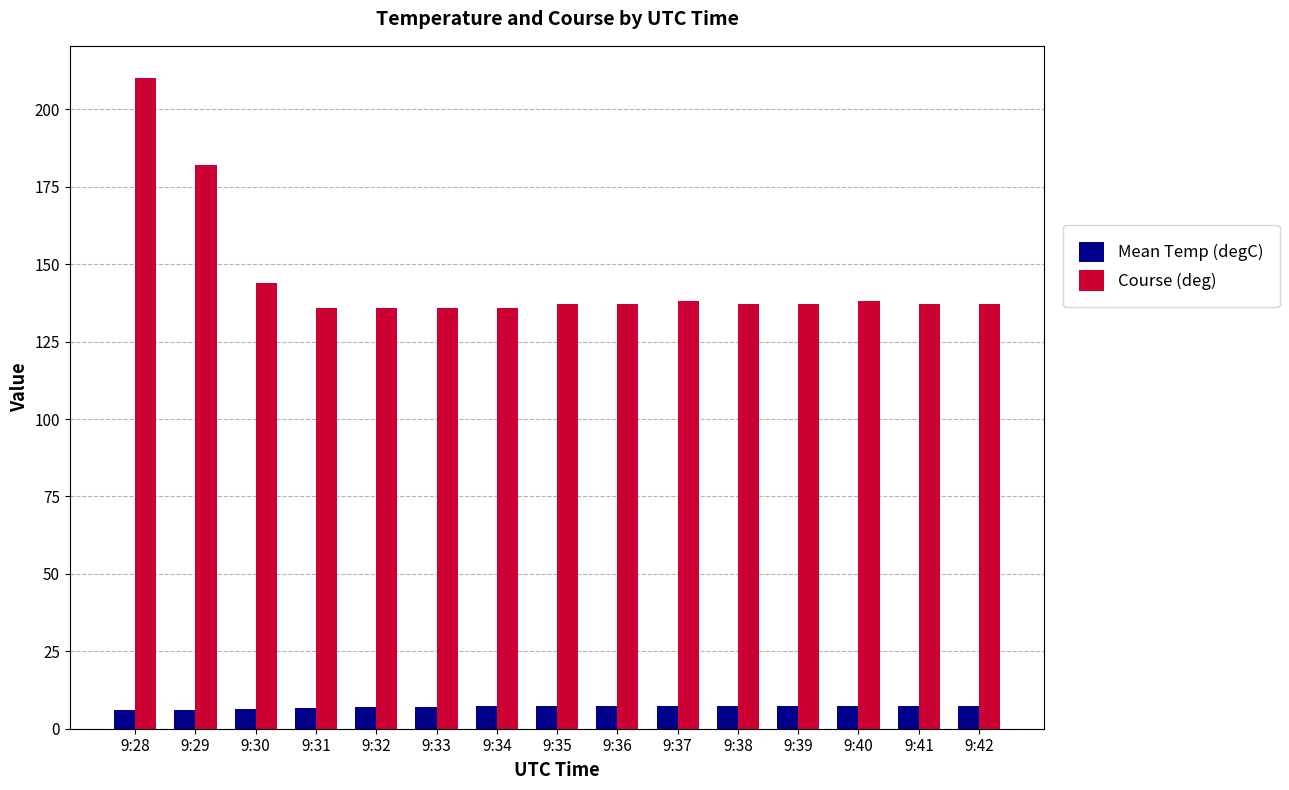

What is the spread (max minus min) of values at 9:31?

129.3